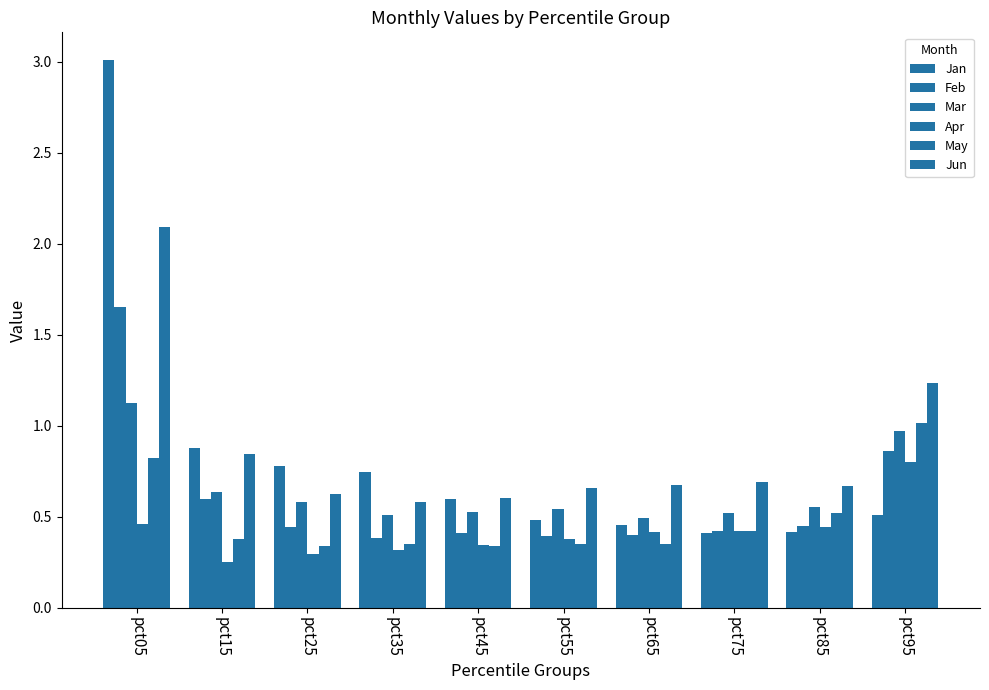

Does the chart contain any negative values?

No